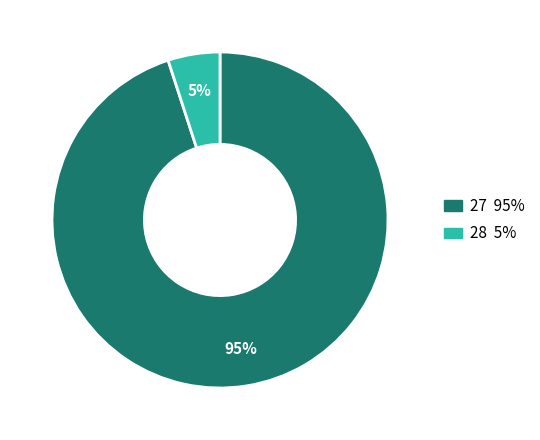

To the nearest percent, what is the average slice percentage?

50%